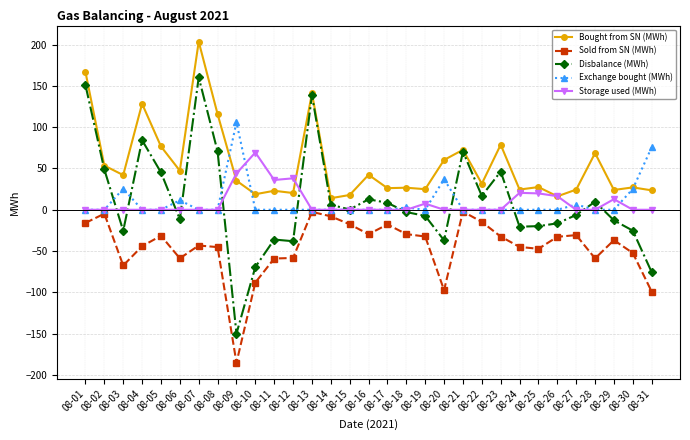

Which series has the widest spread of values?

Disbalance (MWh)